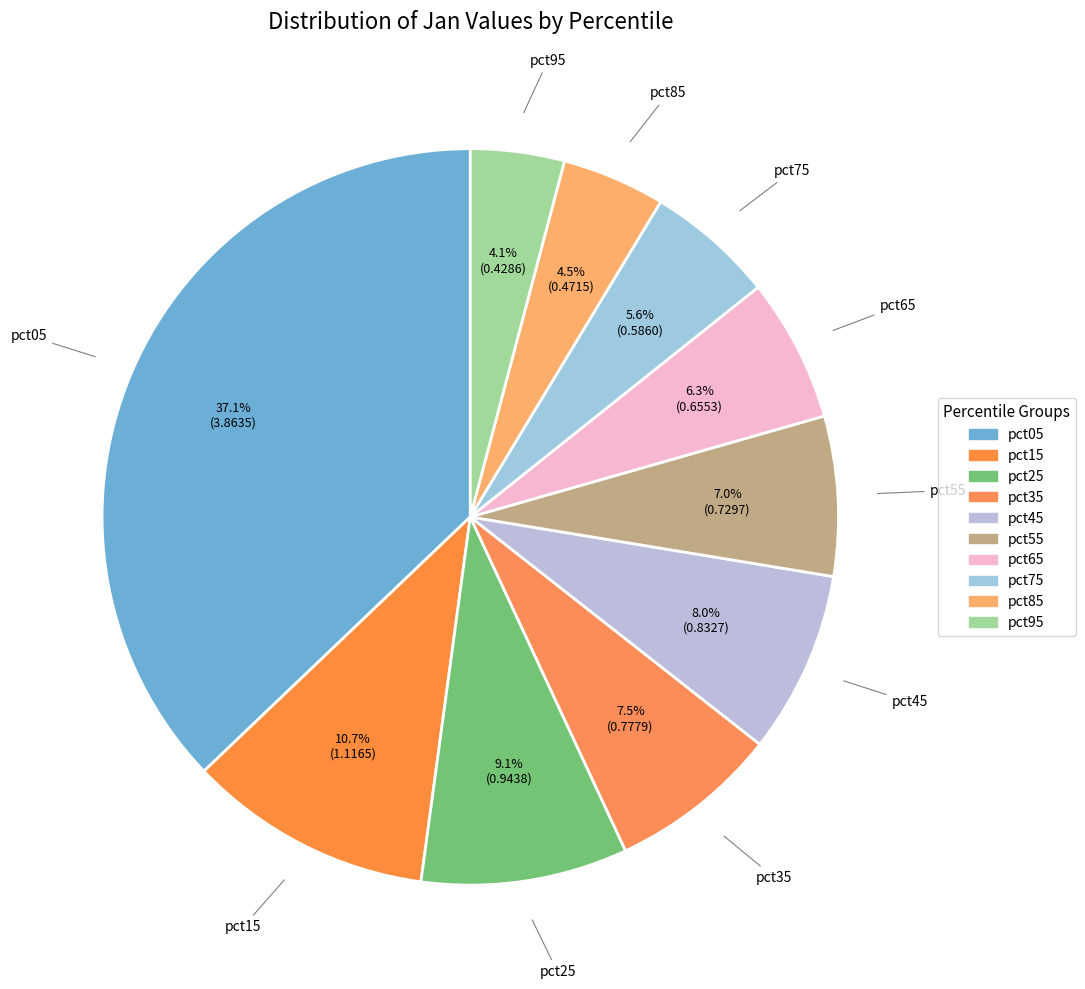

How much of the chart is everything except pct55?

93.0%